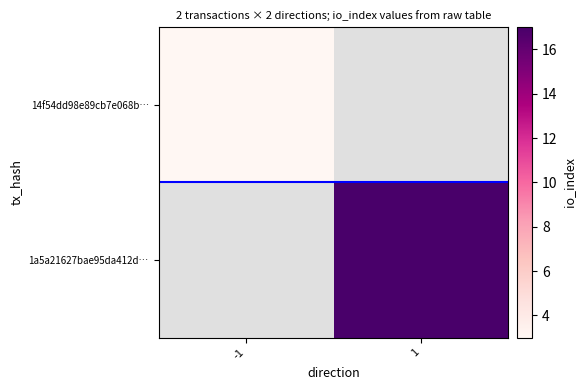

Which label corresponds to the largest value in the chart?

1